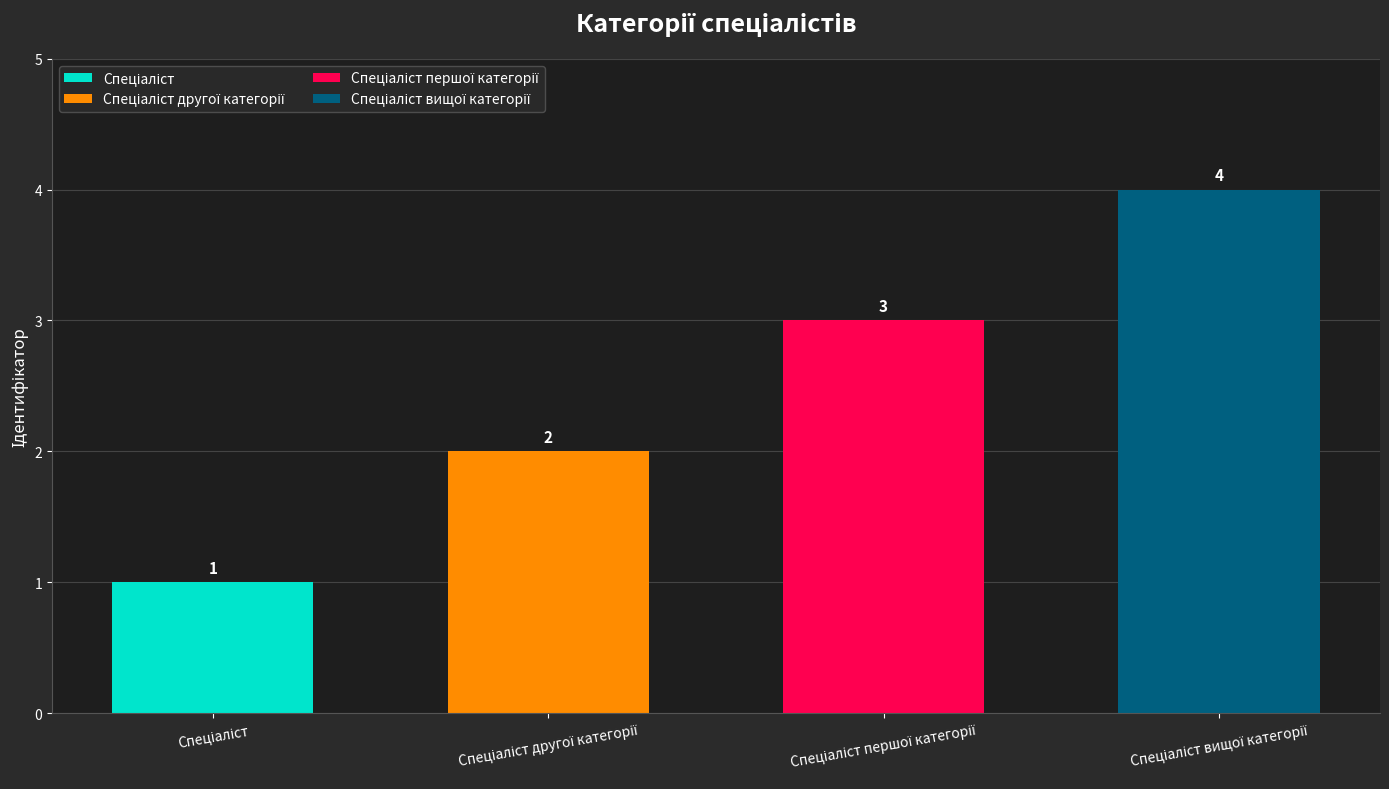

What position from the left is Спеціаліст першої категорії?

3